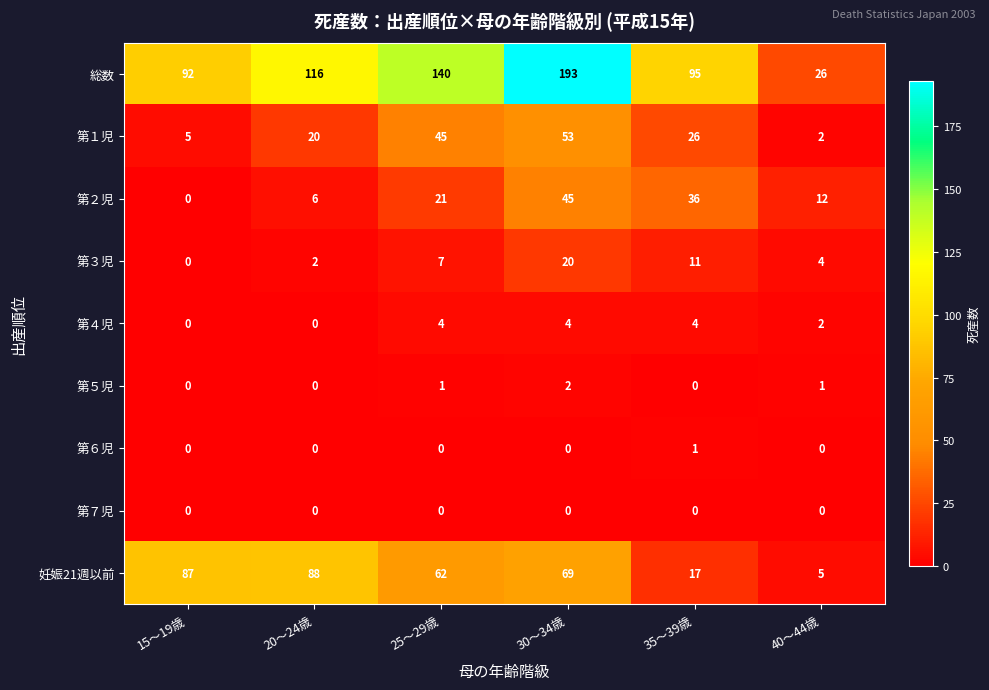

What is the difference between the highest and lowest values at 40～44歳?

26